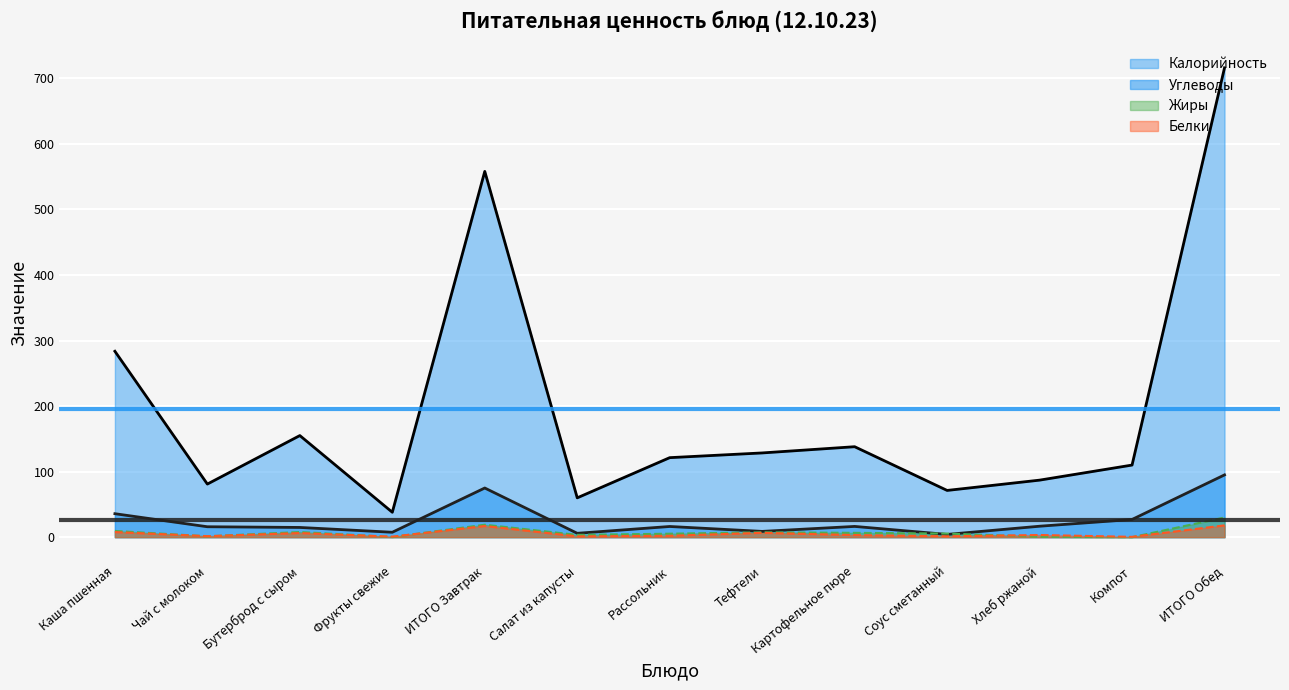

Between Каша пшенная and ИТОГО Завтрак, which series saw the biggest shift?

Калорийность